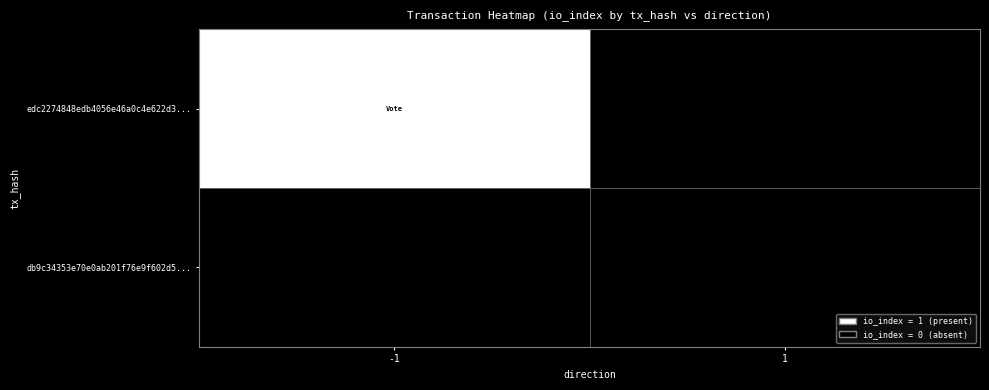

Which series changed the most between direction and io_index?

edc2274848edb4056e46a0c4e622d3959f4a169